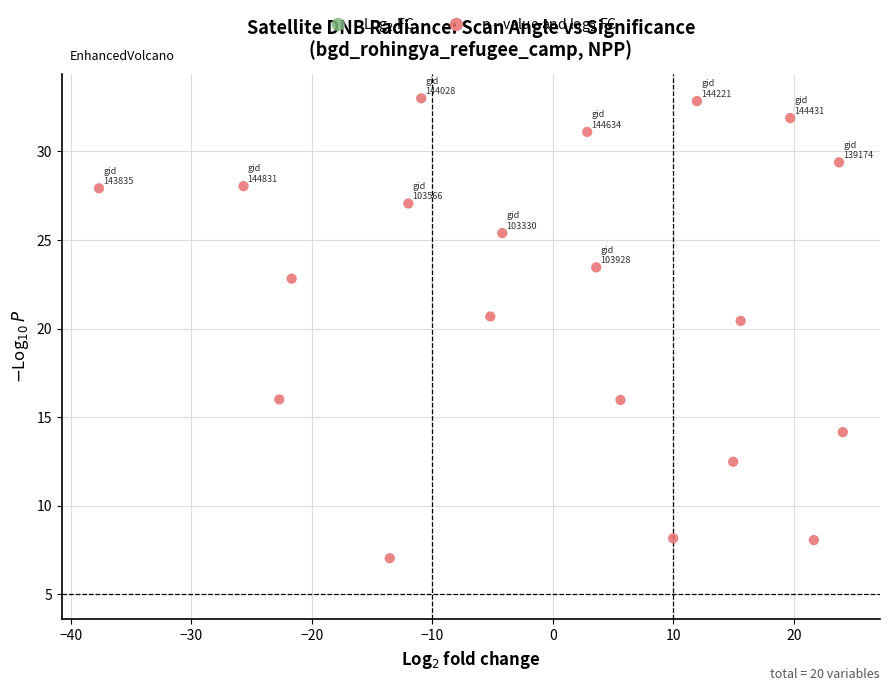

What is the range of X values (max minus min)?

61.7